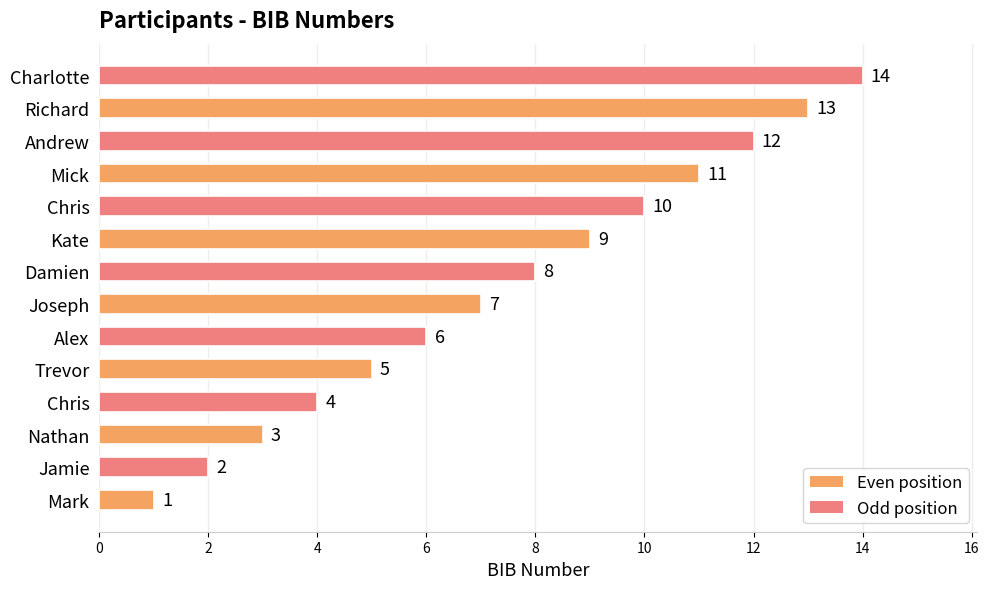

At which category does the chart reach its peak across all series?

Charlotte